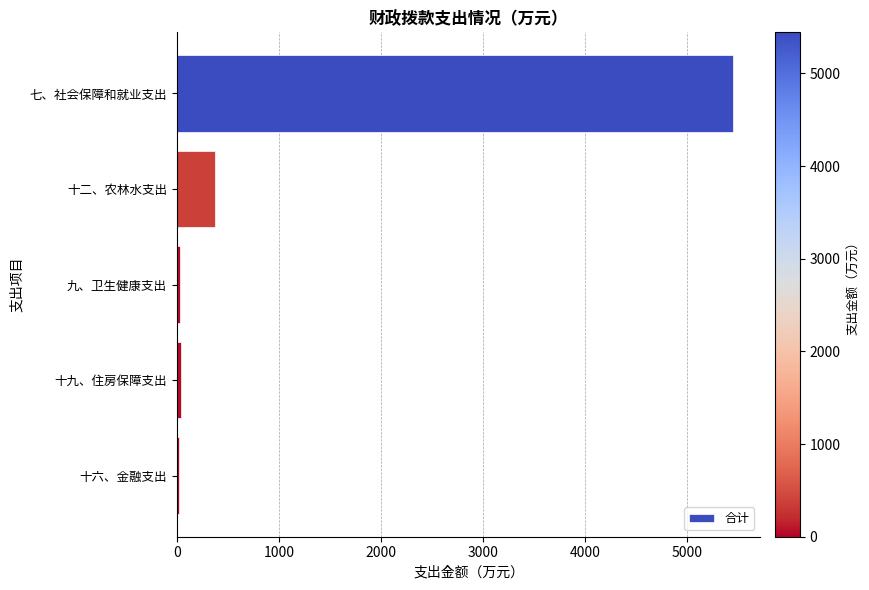

What is the difference between the maximum and minimum values?

5419.1